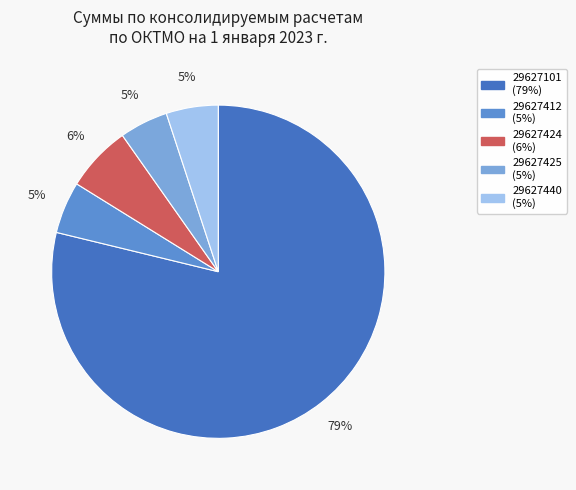

Is there a majority slice in this chart?

Yes